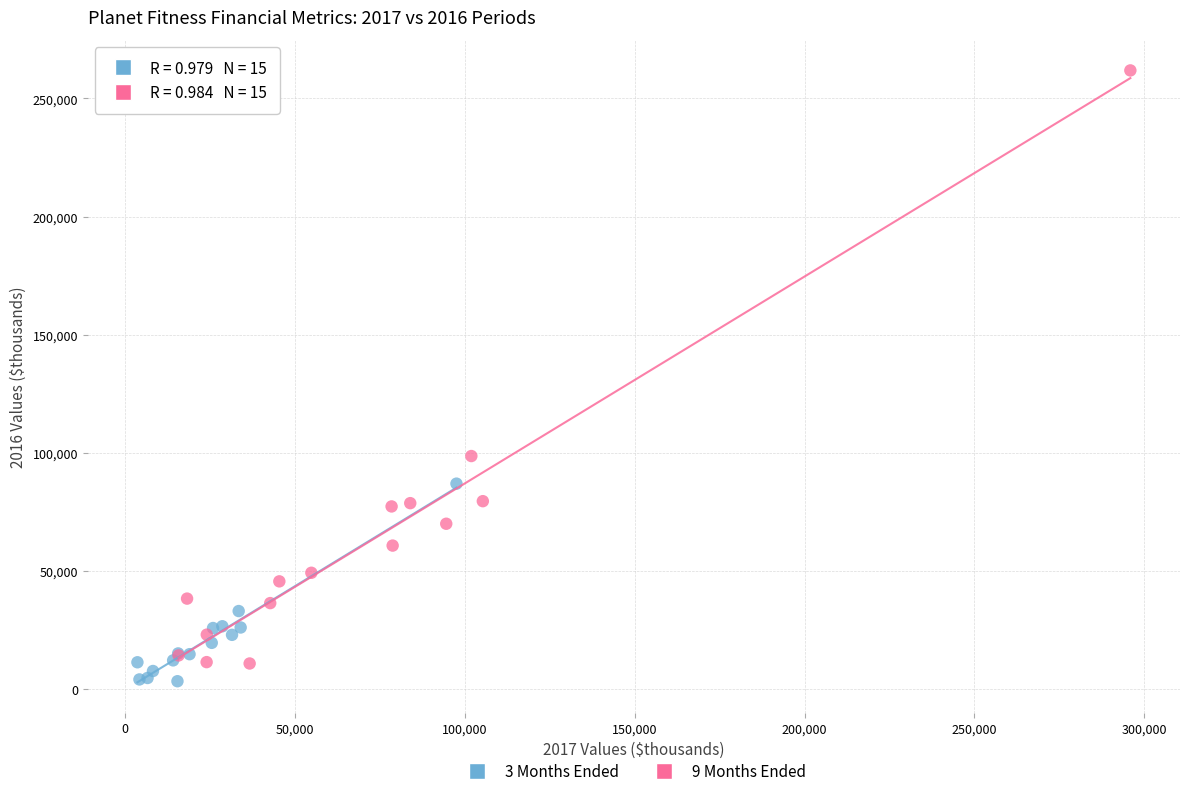

Which series reaches the minimum Y coordinate?

3 Months Ended